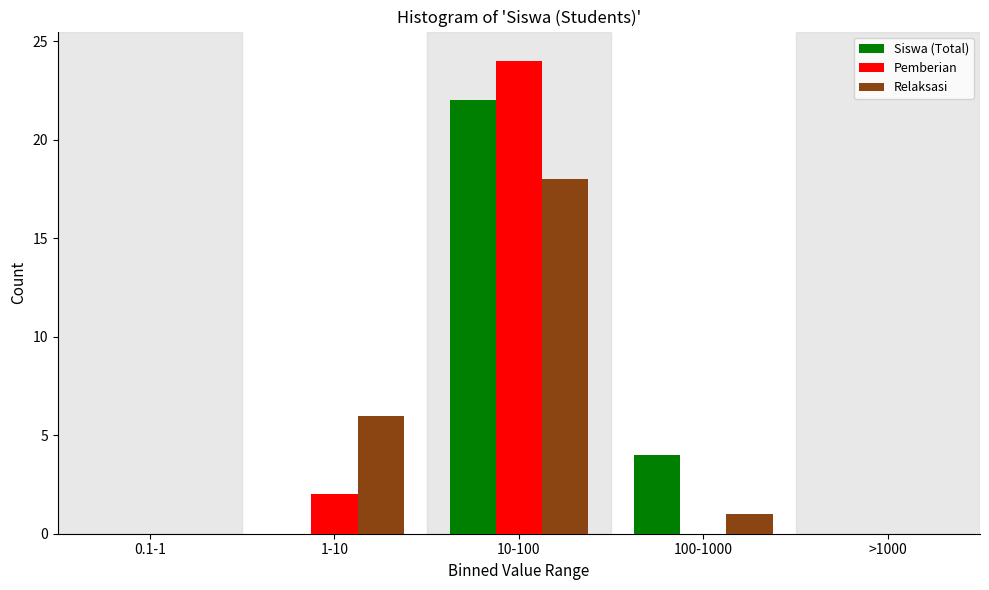

Reading left to right, what are all the values shown in this chart?

Siswa (Total): 0.1-1=0	1-10=0	10-100=22	100-1000=4	>1000=0
Pemberian: 0.1-1=0	1-10=2	10-100=24	100-1000=0	>1000=0
Relaksasi: 0.1-1=0	1-10=6	10-100=18	100-1000=1	>1000=0